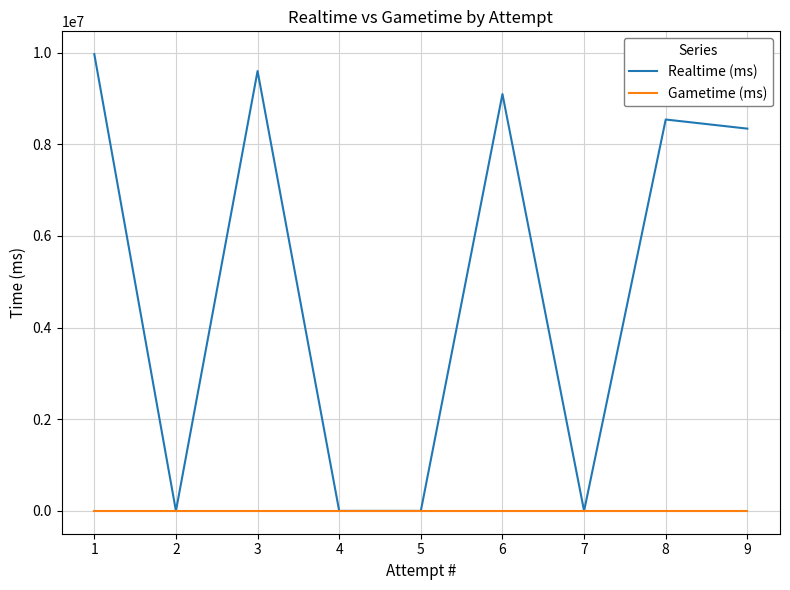

The value of Gametime (ms) at 5 is 0. True or false?

True